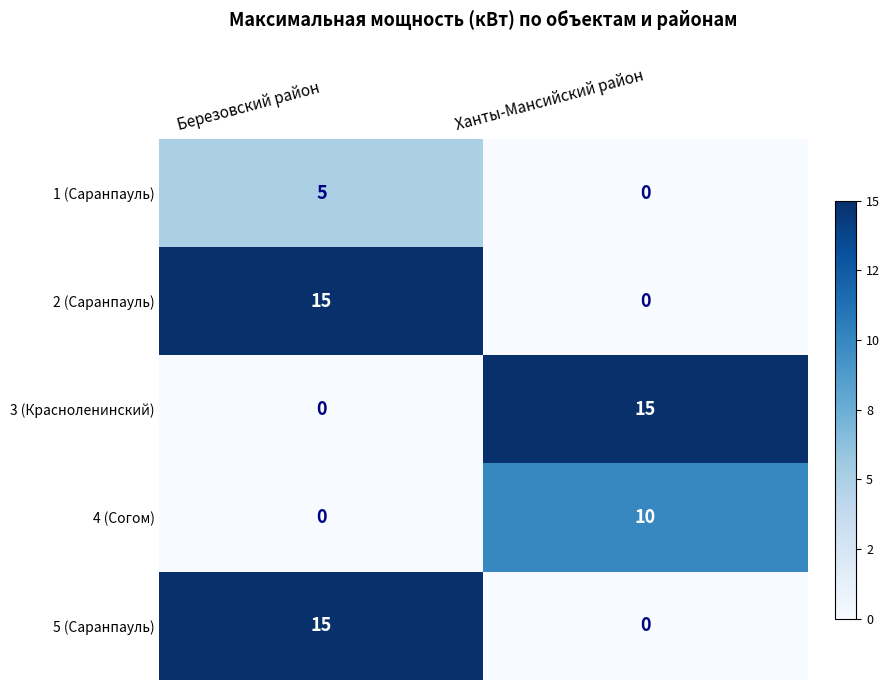

Reading left to right, what are all the values shown in this chart?

1 (Саранпауль): 5	0
2 (Саранпауль): 15	0
3 (Красноленинский): 0	15
4 (Согом): 0	10
5 (Саранпауль): 15	0